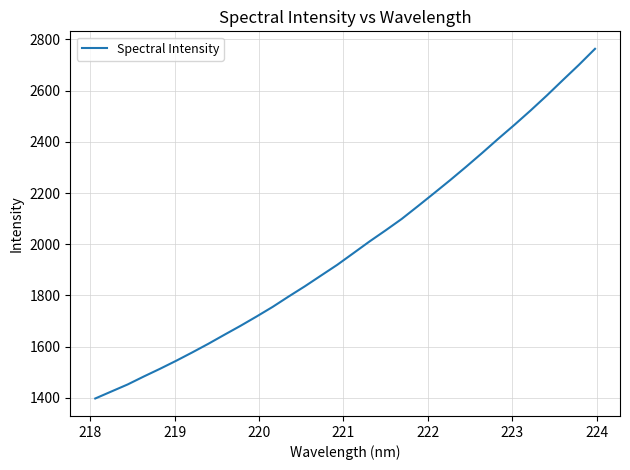

What is the minimum value shown in the chart?

1397.7